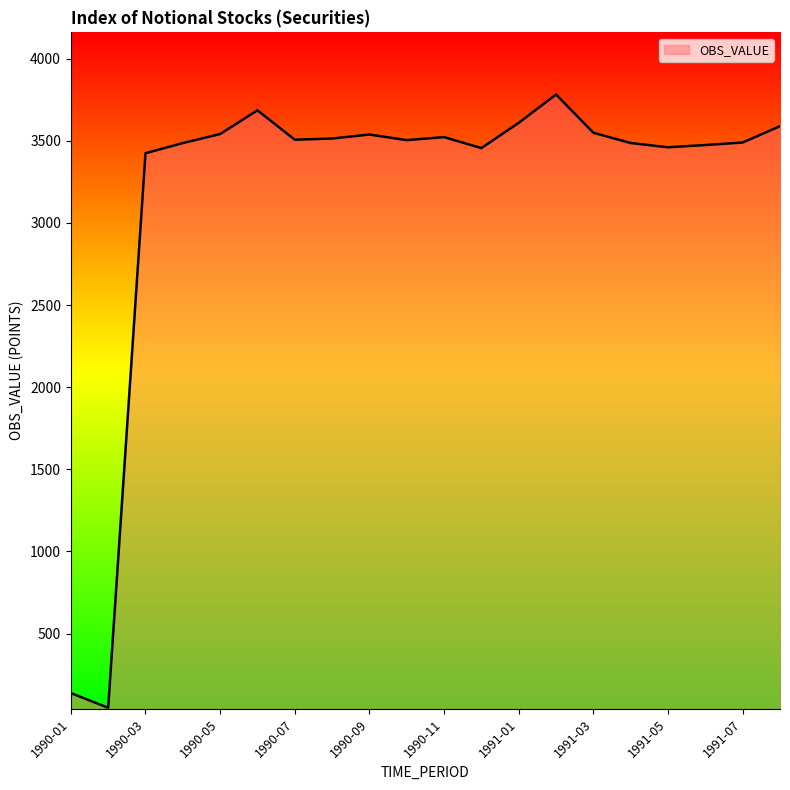

Reading left to right, what are all the values shown in this chart?

1990-01=138.0	1990-02=48.9	1990-03=3423.9	1990-04=3485.7	1990-05=3540.8	1990-06=3685.0	1990-07=3506.2	1990-08=3513.4	1990-09=3537.7	1990-10=3503.7	1990-11=3521.9	1990-12=3455.2	1991-01=3609.0	1991-02=3781.4	1991-03=3548.4	1991-04=3486.0	1991-05=3460.3	1991-06=3473.7	1991-07=3489.1	1991-08=3588.6